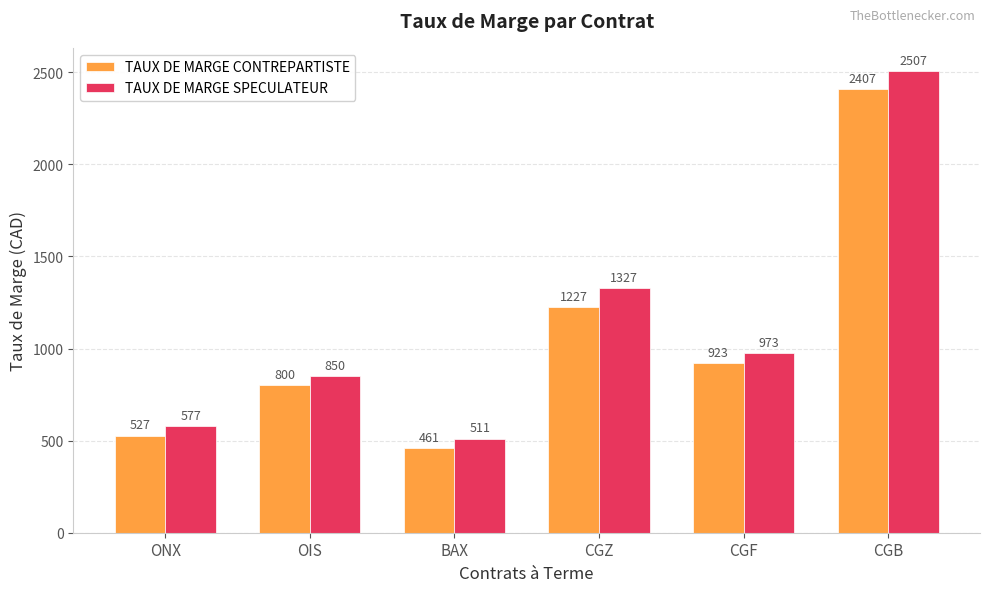

What is the label of the 5th bar from the left?

CGF